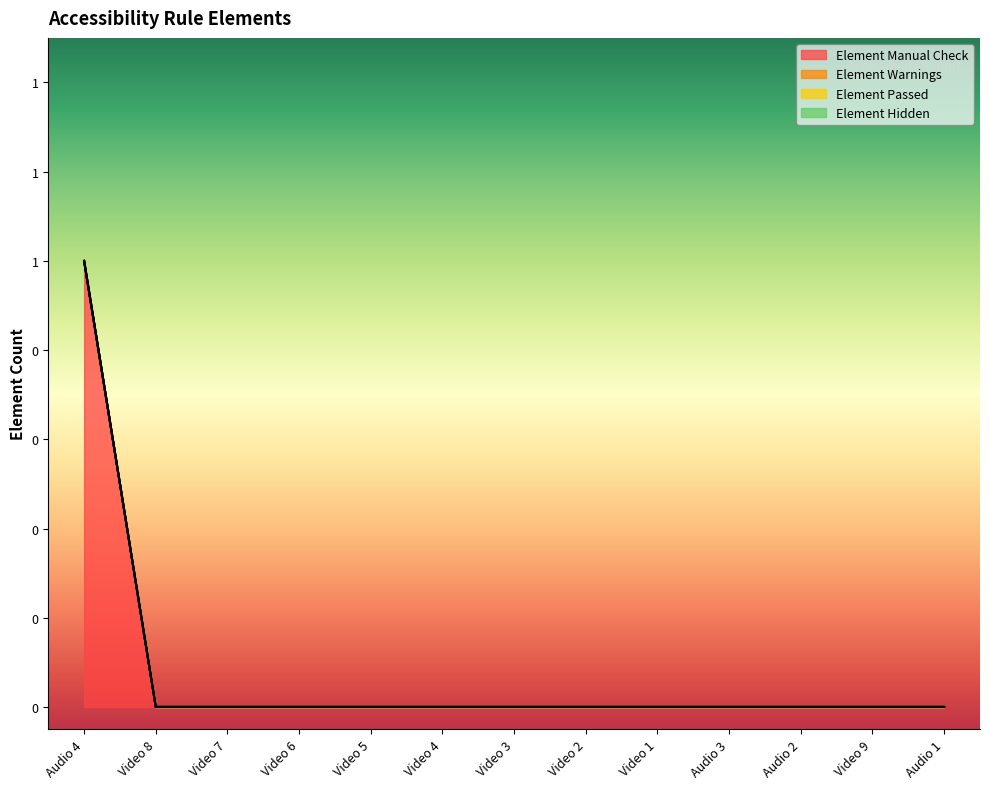

Reading right to left, what are all the values shown in this chart?

Element Manual Check: Audio 1=0	Video 9=0	Audio 2=0	Audio 3=0	Video 1=0	Video 2=0	Video 3=0	Video 4=0	Video 5=0	Video 6=0	Video 7=0	Video 8=0	Audio 4=1
Element Warnings: Audio 1=0	Video 9=0	Audio 2=0	Audio 3=0	Video 1=0	Video 2=0	Video 3=0	Video 4=0	Video 5=0	Video 6=0	Video 7=0	Video 8=0	Audio 4=0
Element Passed: Audio 1=0	Video 9=0	Audio 2=0	Audio 3=0	Video 1=0	Video 2=0	Video 3=0	Video 4=0	Video 5=0	Video 6=0	Video 7=0	Video 8=0	Audio 4=0
Element Hidden: Audio 1=0	Video 9=0	Audio 2=0	Audio 3=0	Video 1=0	Video 2=0	Video 3=0	Video 4=0	Video 5=0	Video 6=0	Video 7=0	Video 8=0	Audio 4=0